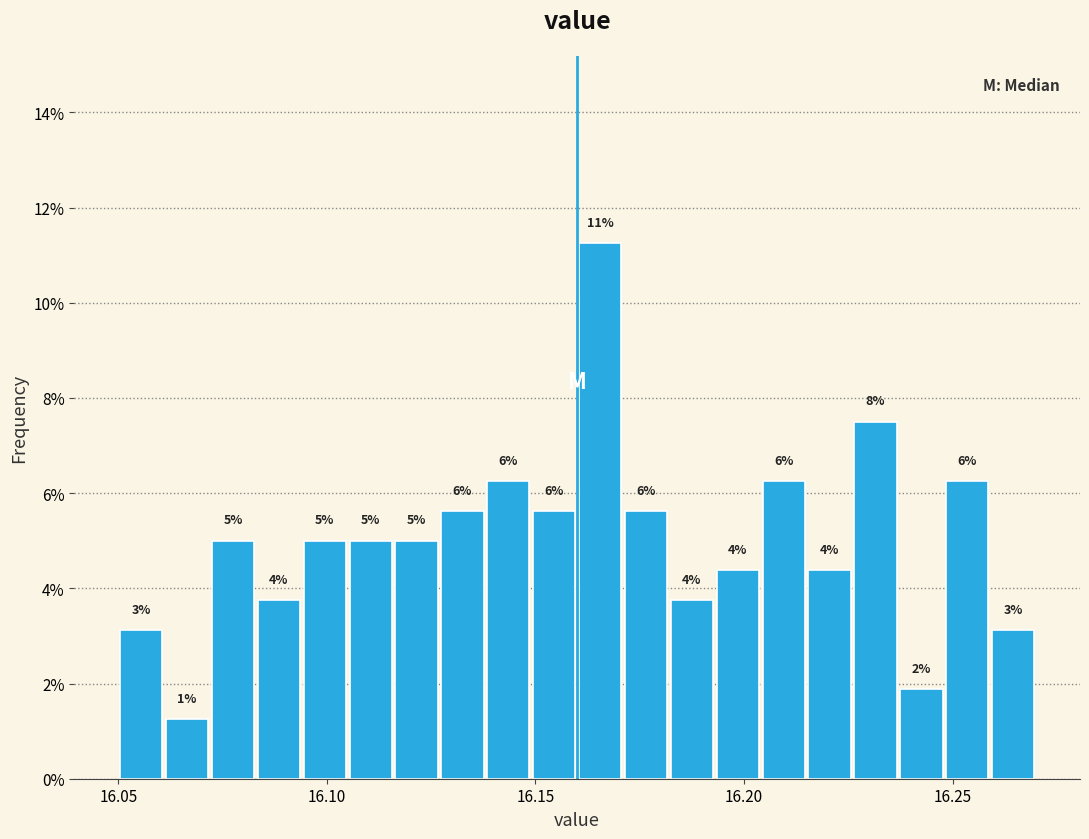

Read against the x-axis, roughly where is the centre of the tallest bar?

16.165